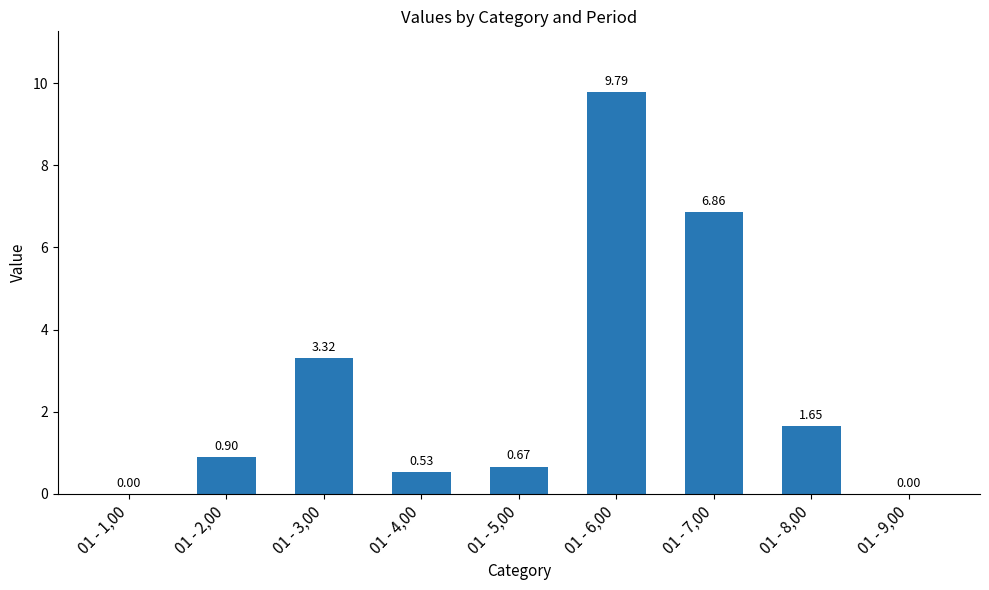

What is the change in value from 01 - 4,00 to 01 - 6,00?

+9.3